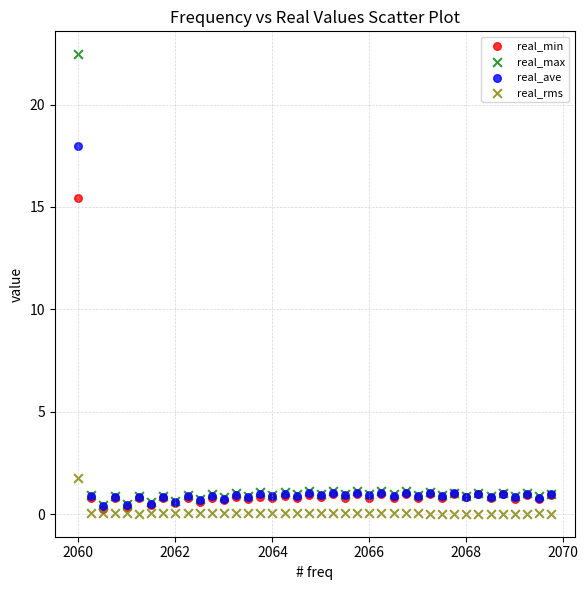

Across all series, what Y value is closest to 11?

15.4